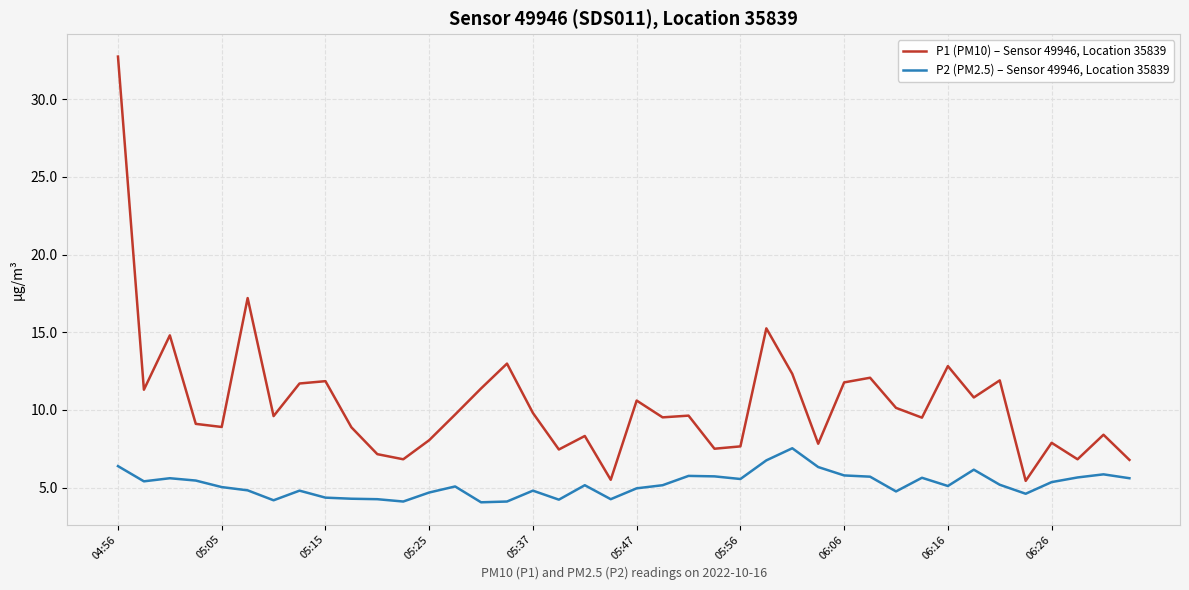

True or false: P1 (PM10) – Sensor 49946, Location 35839 and P2 (PM2.5) – Sensor 49946, Location 35839 cross at least once.

False